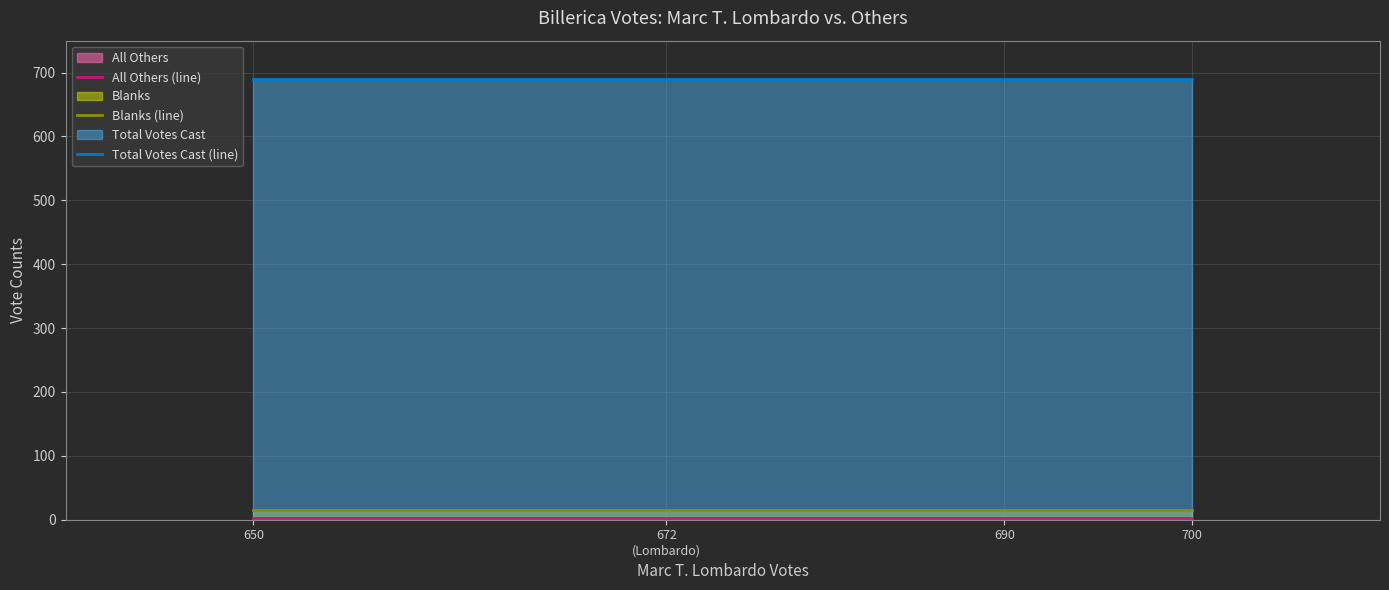

Which series changed the most between 650 and 672
(Lombardo)?

All Others (line)